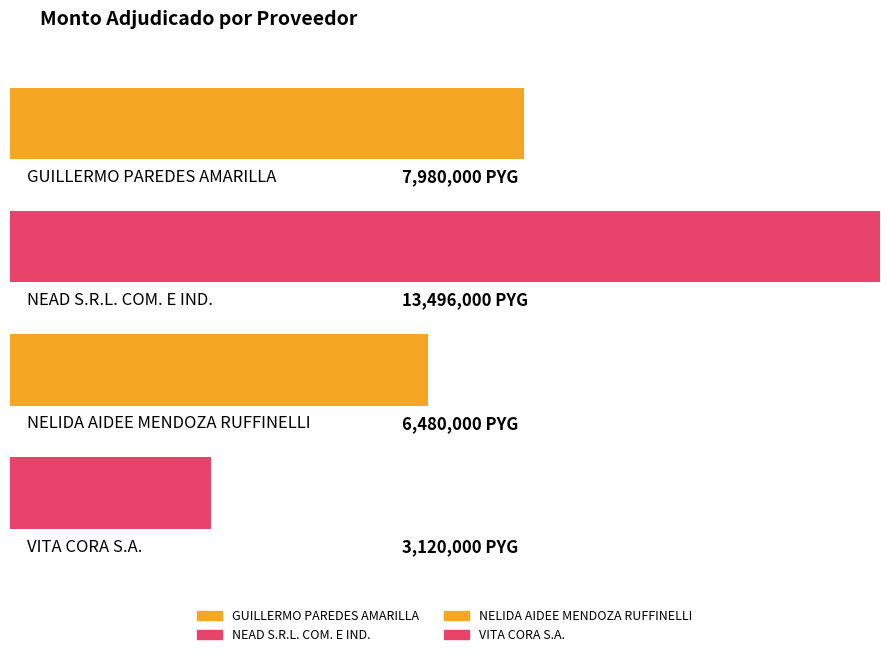

Rank the categories by value from lowest to highest.

VITA CORA S.A., NELIDA AIDEE MENDOZA RUFFINELLI, GUILLERMO PAREDES AMARILLA, NEAD S.R.L. COM. E IND.